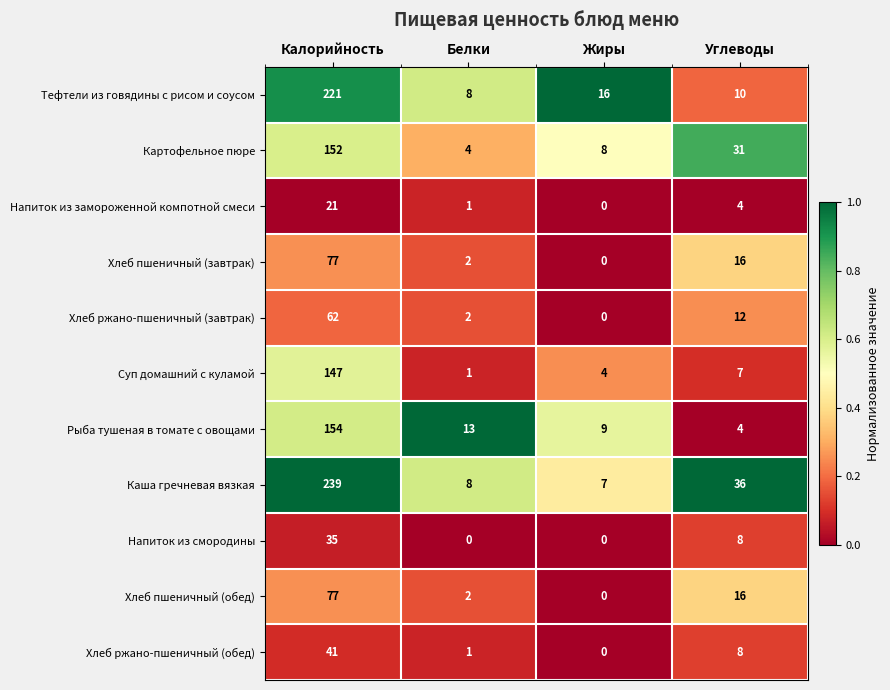

Count the number of categories in the chart.

4